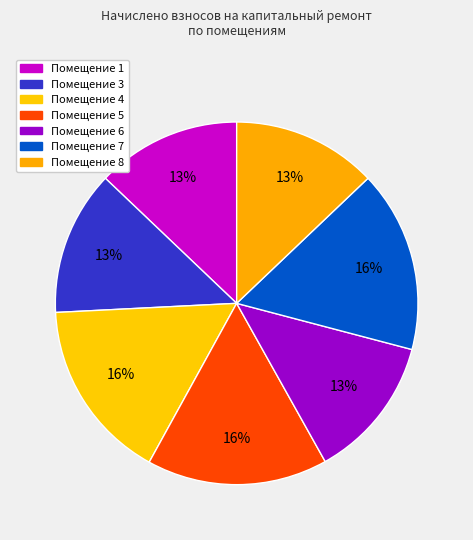

Which slice is the largest?

7